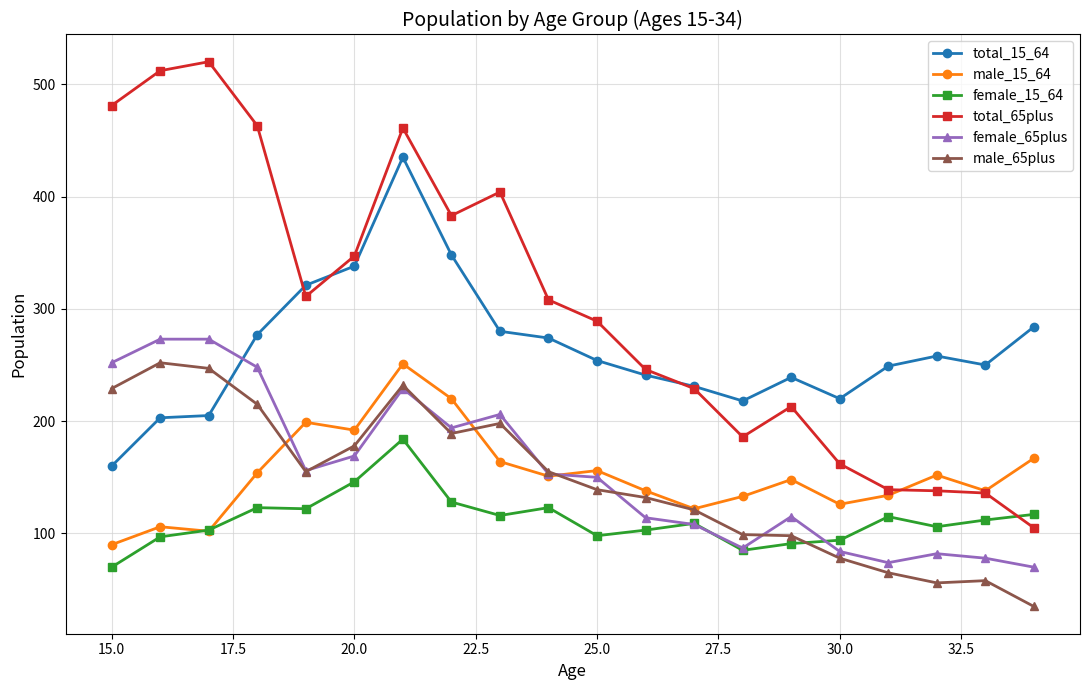

Which series has the widest spread of values?

total_65plus